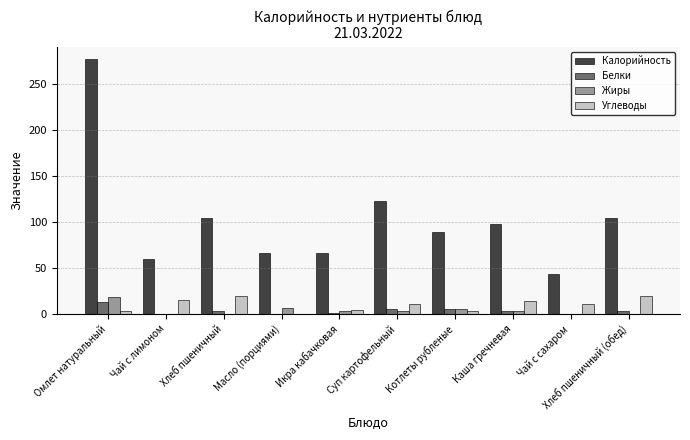

At which category is the sum across all series the highest?

Омлет натуральный